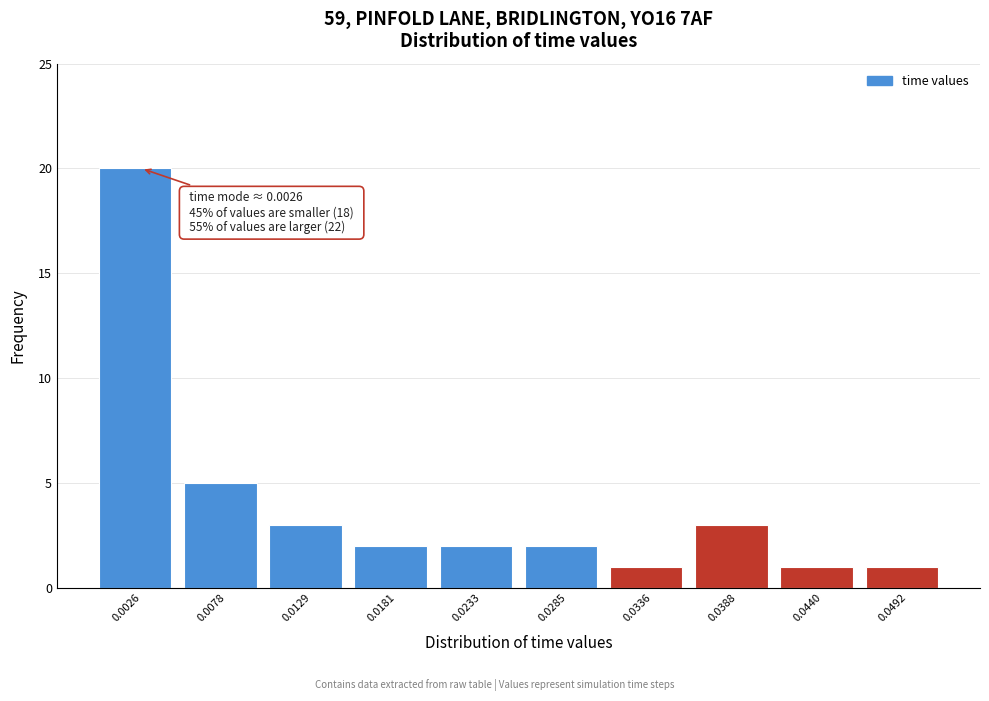

Over which range of the x-axis is the bar tallest?

0.000 to 0.005